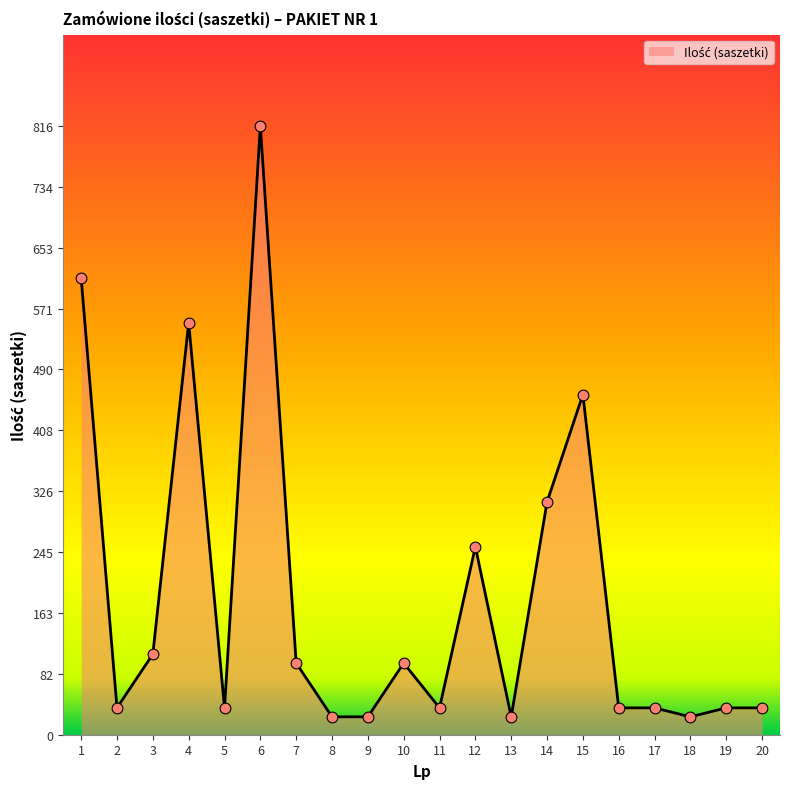

Between 10 and 12, which is larger?

12